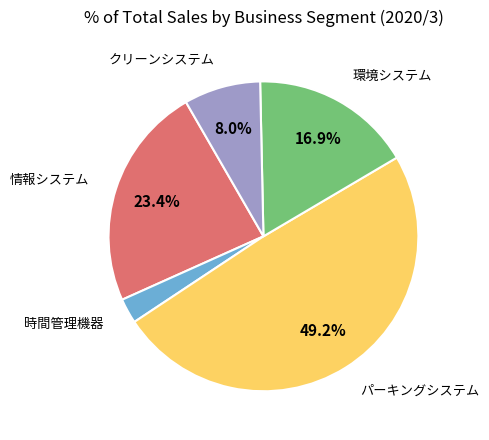

To the nearest percent, what is the difference between the クリーンシステム and 情報システム slice percentages?

15%